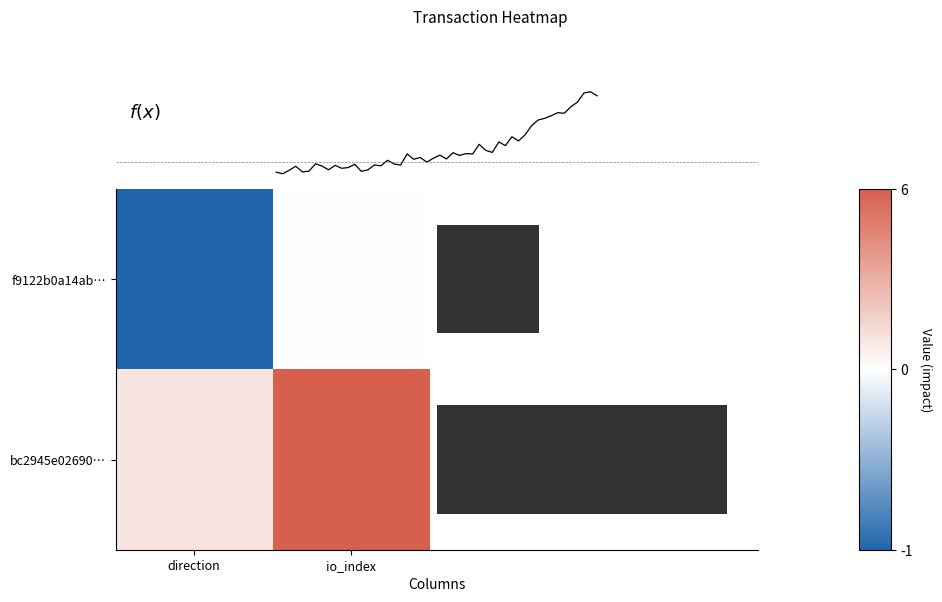

What is the minimum value for f9122b0a14ab…?

-1